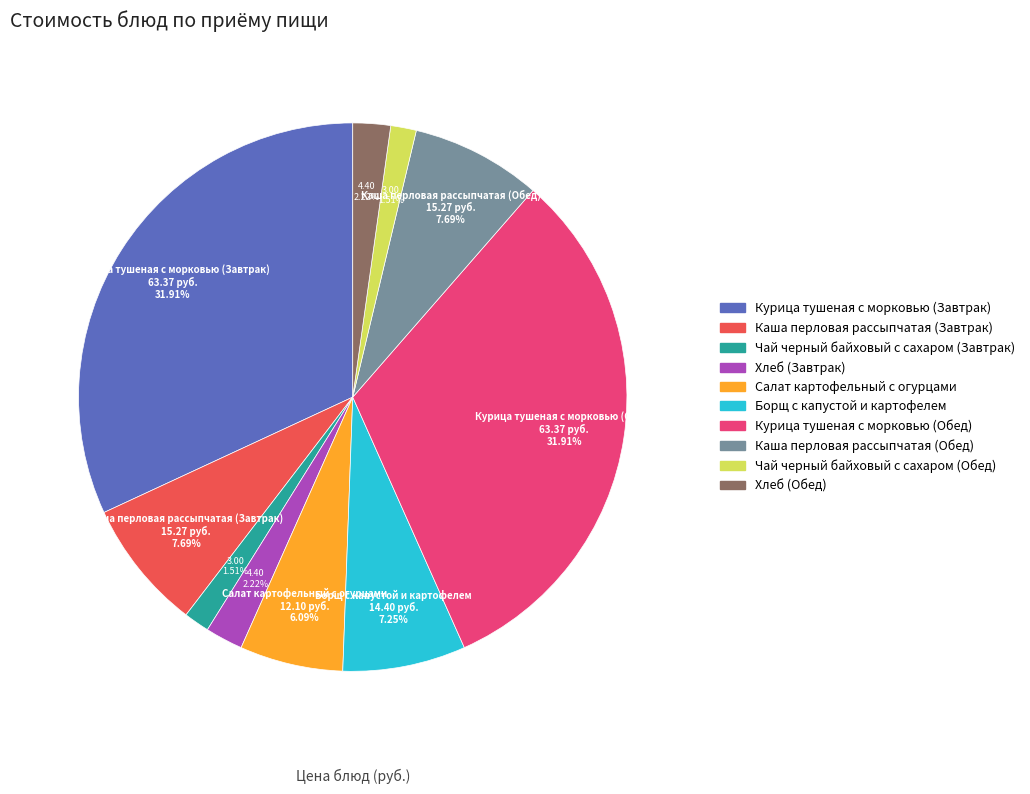

Is the sum of Хлеб (Обед) and Курица тушеная с морковью (Завтрак) greater than half?

No